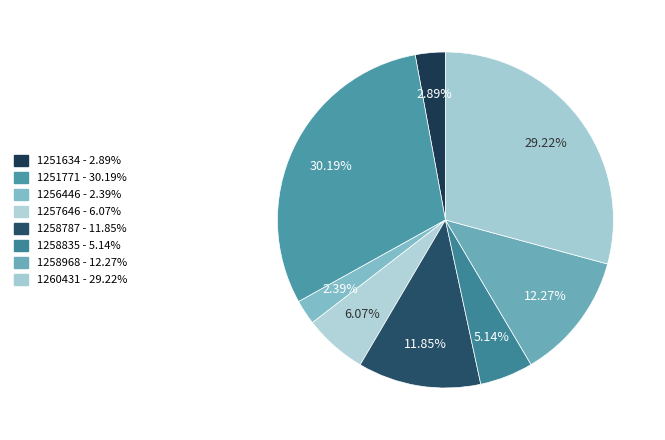

How many segments does this pie chart have?

8